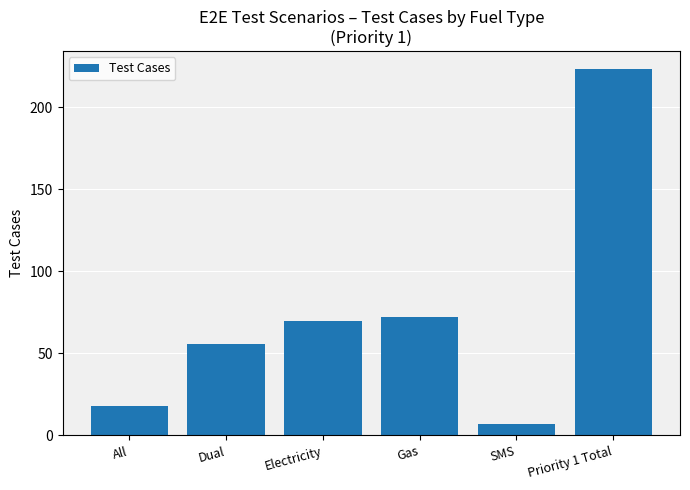

The chart shows a value of 13 at Dual. True or false?

False